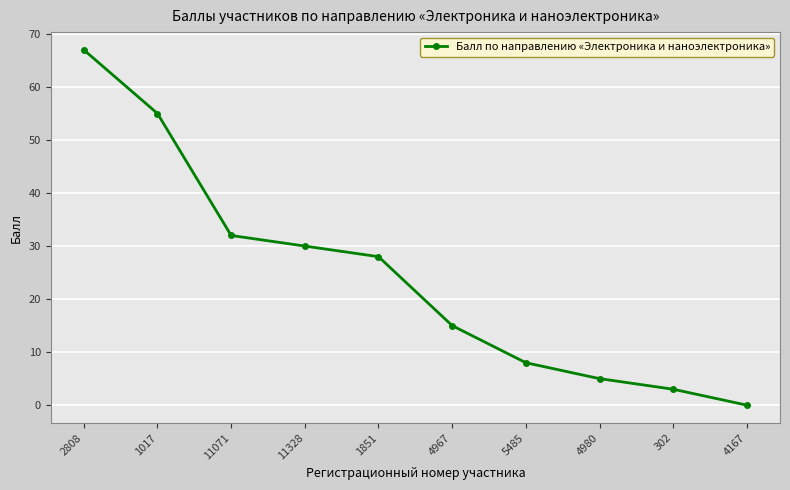

True or false: the data shows 0 at 4167.

True